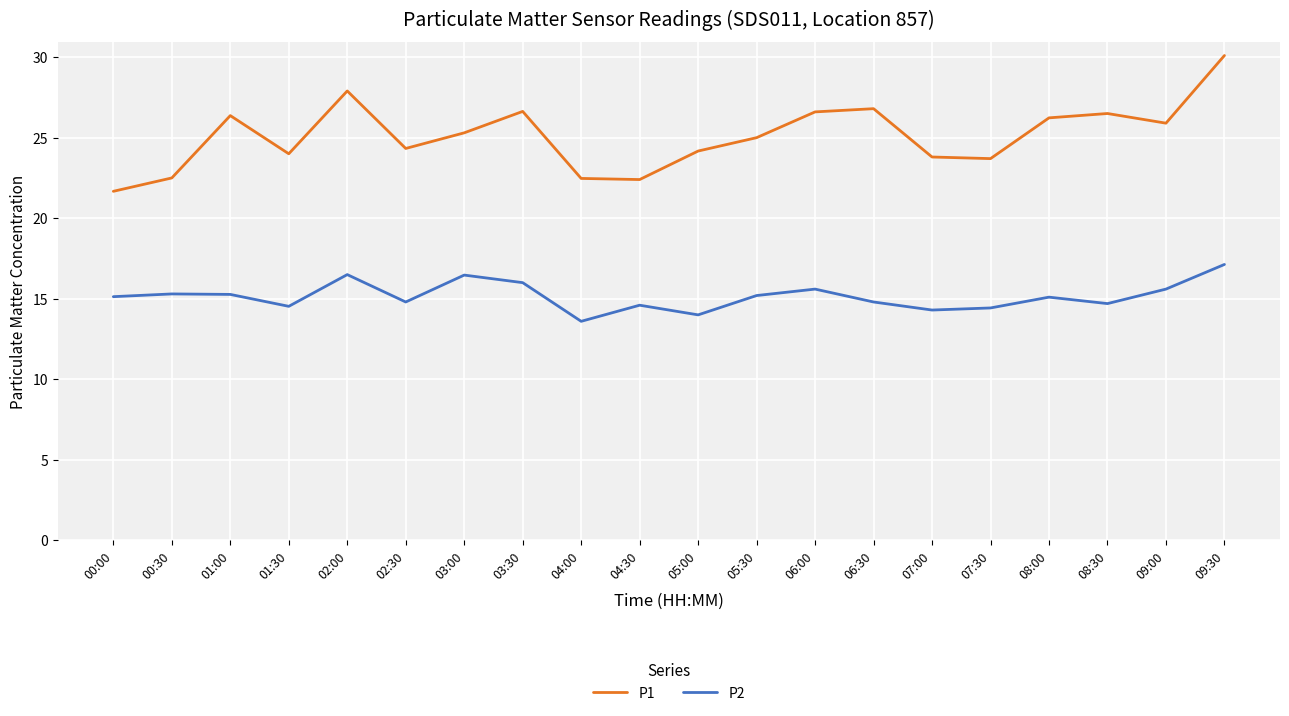

The value of P1 at 00:00 is 11.1. True or false?

False